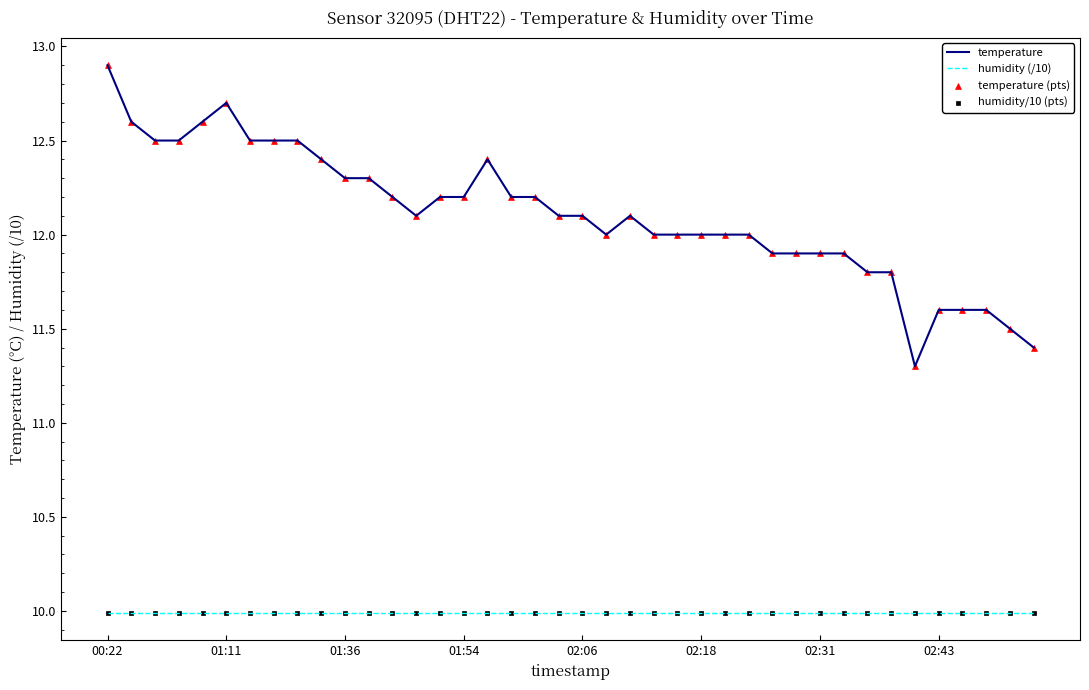

True or false: temperature and humidity (/10) intersect in this chart.

False